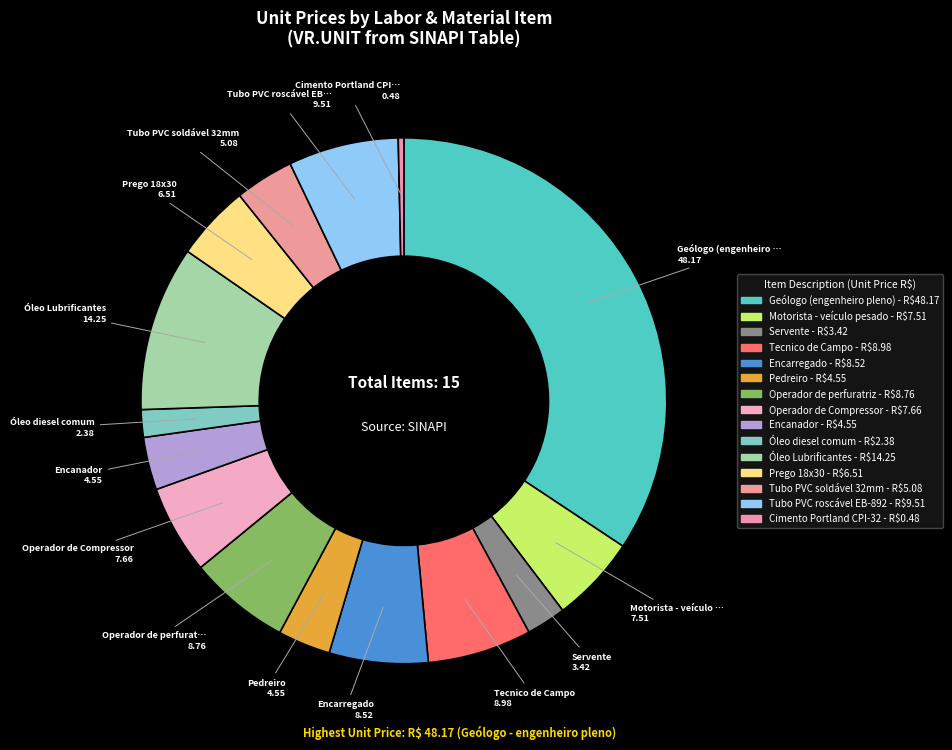

What is the smallest slice in the pie chart?

Cimento Portland CPI-32